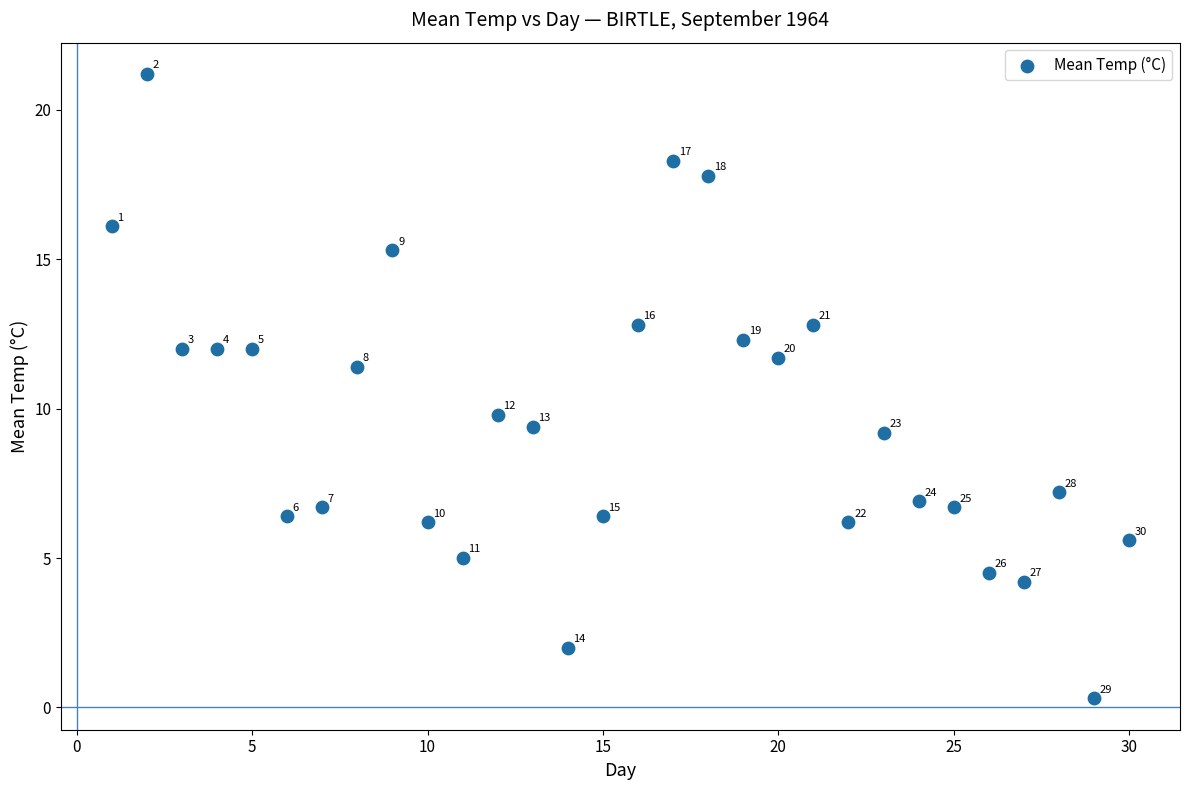

What is the range of X values (max minus min)?

29.0